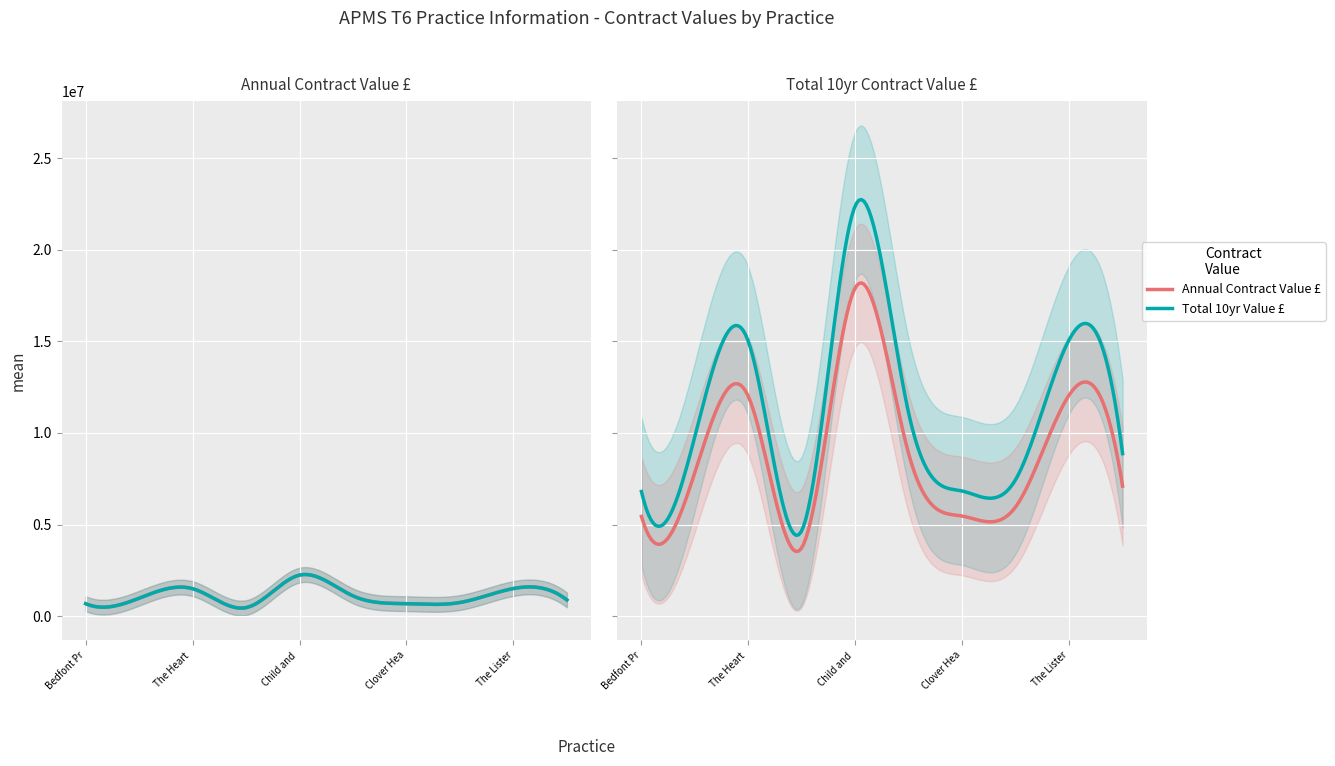

What is the spread (max minus min) of values at Pavilion Medical Centre?

7985446.3